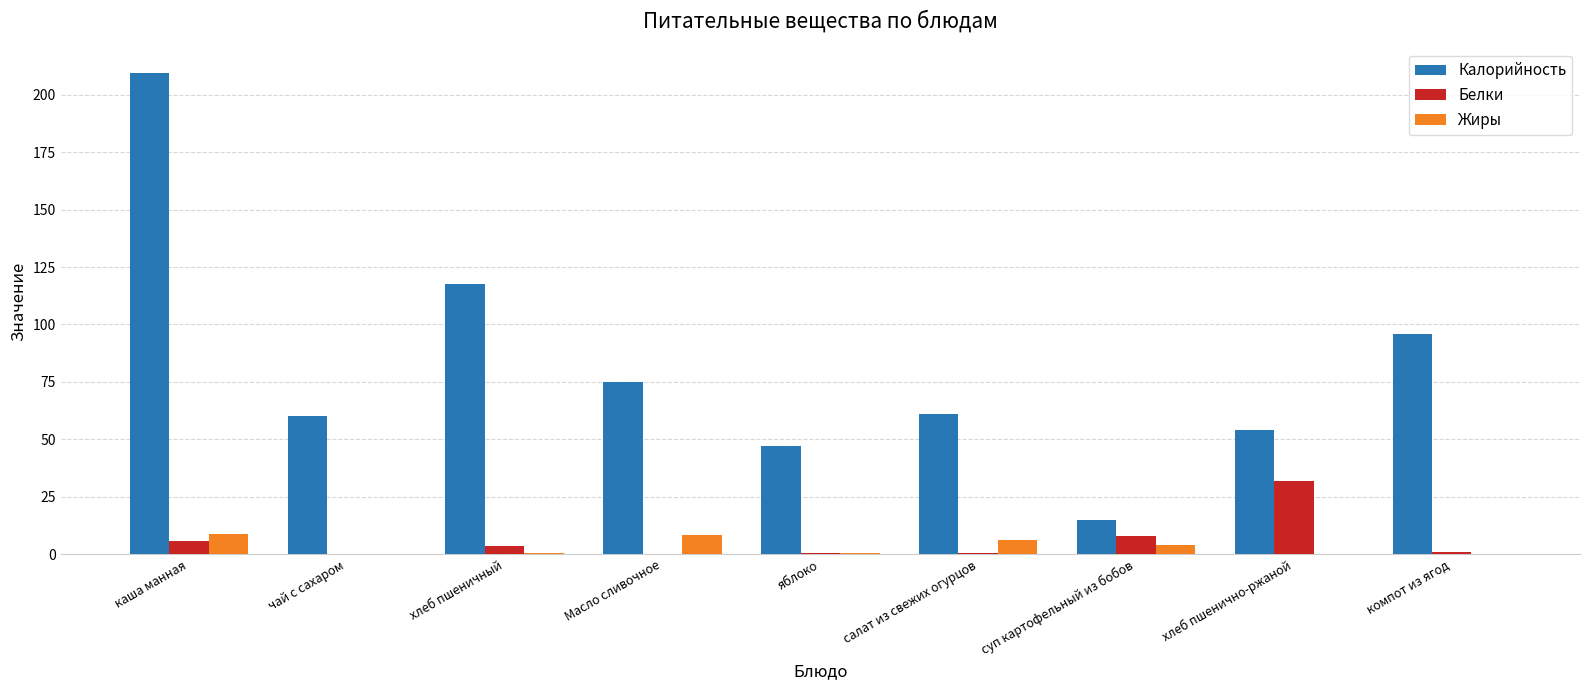

Is the value of Калорийность at хлеб пшенично-ржаной greater than the value of Белки at компот из ягод?

Yes